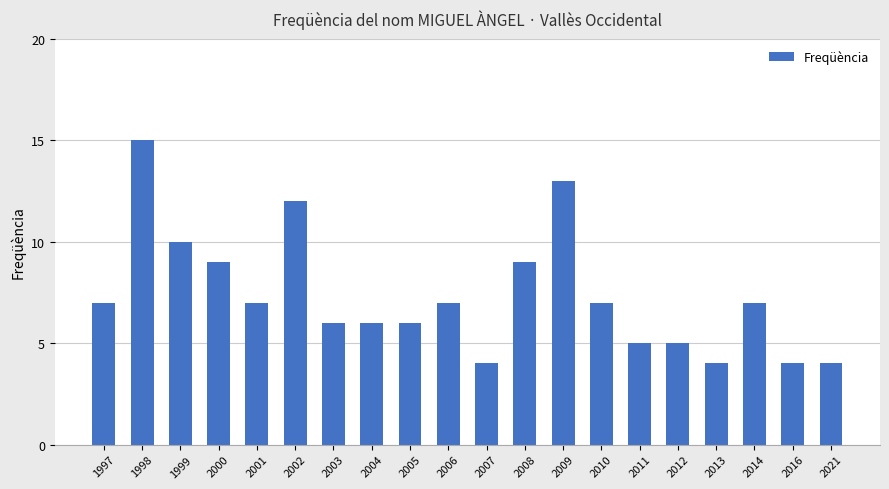

Reading left to right, what are all the values shown in this chart?

7	15	10	9	7	12	6	6	6	7	4	9	13	7	5	5	4	7	4	4